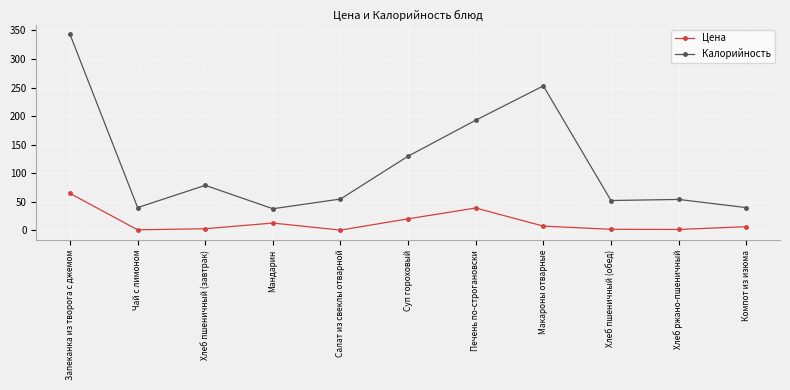

At which label does Калорийность reach its peak?

Запеканка из творога с джемом